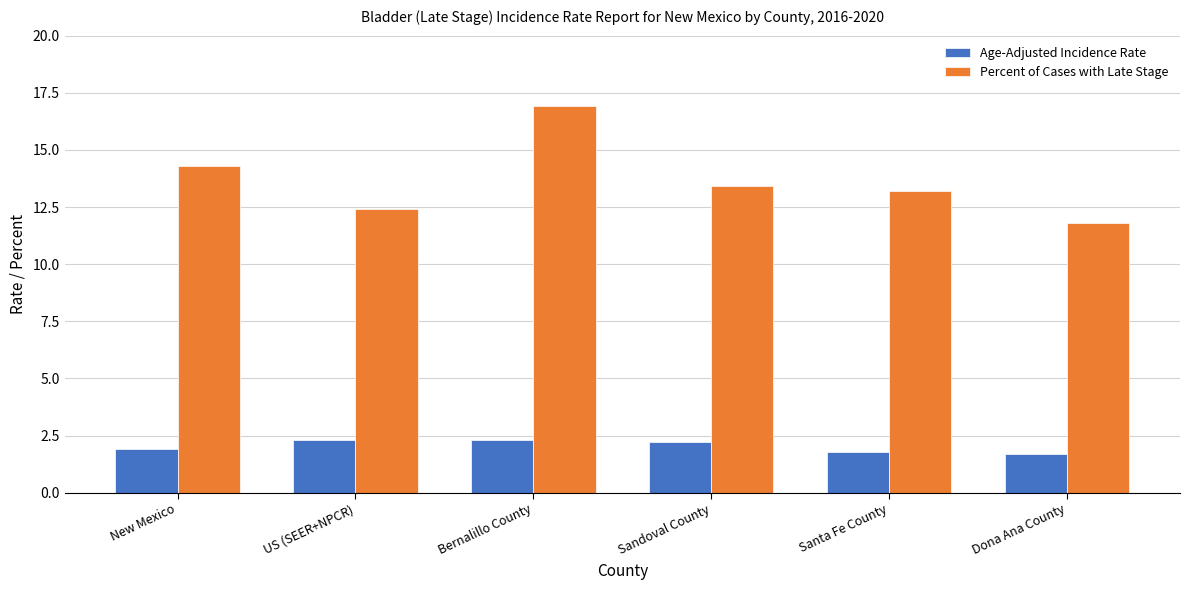

True or false: Age-Adjusted Incidence Rate has a value of 3.4 at New Mexico.

False